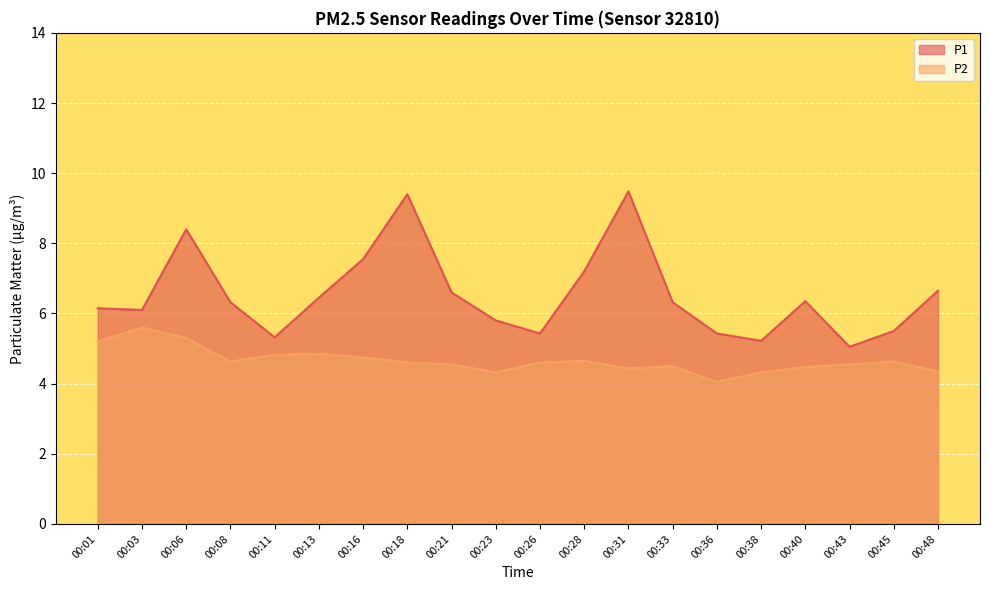

At which category does P2 reach its first local peak?

00:03